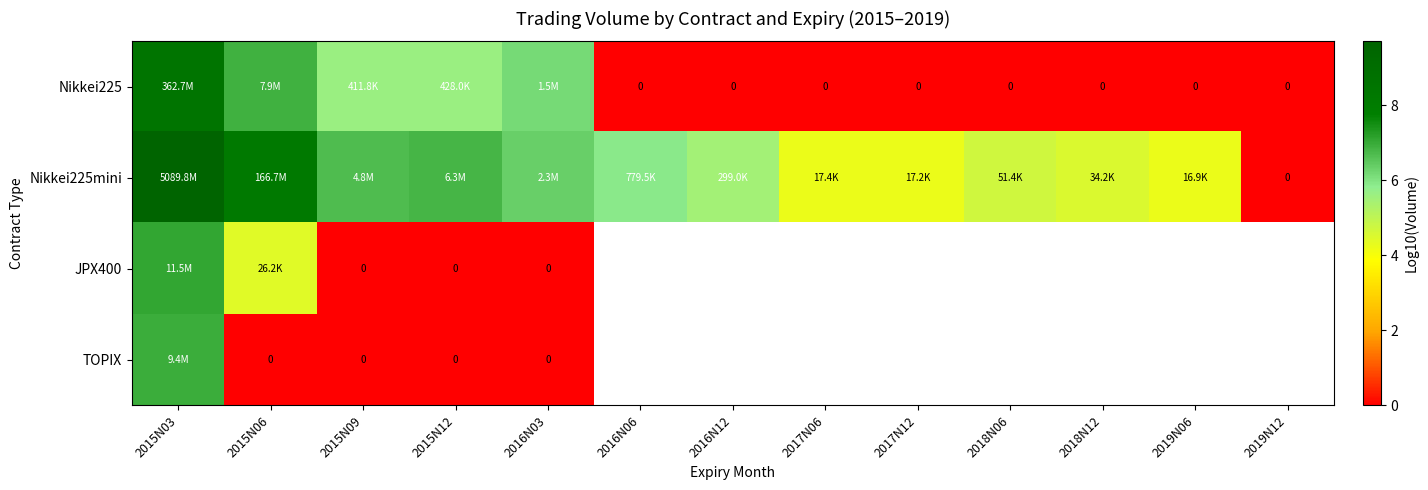

Which has a higher value, 2015N09 or 2016N03?

2016N03